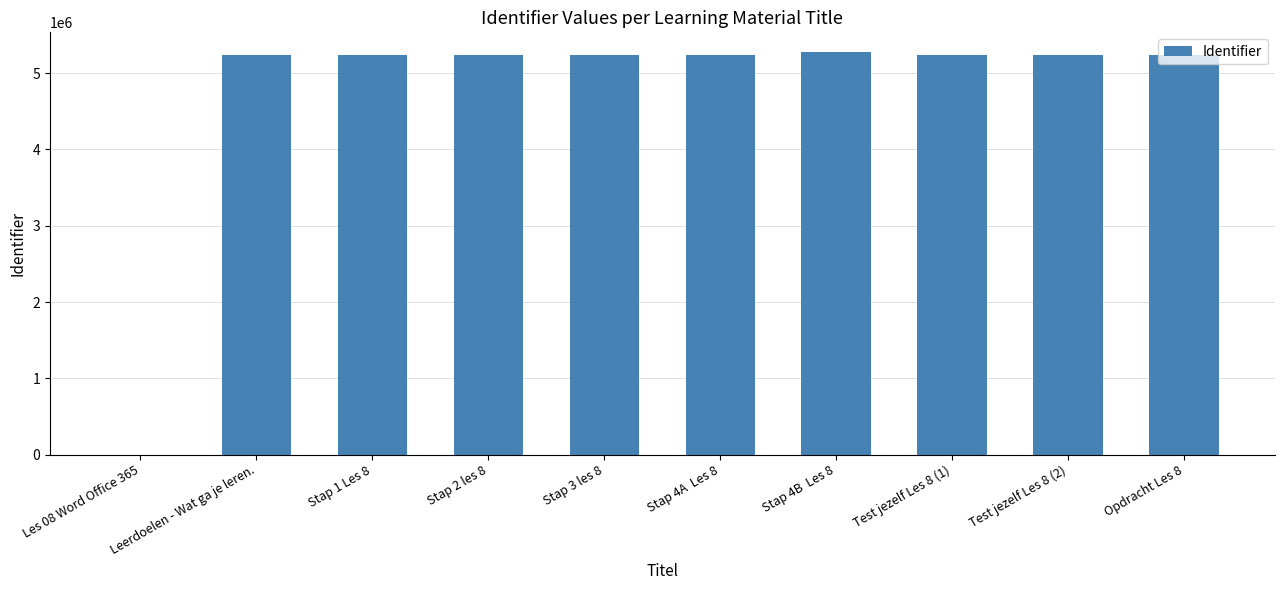

Are the bars horizontal?

No